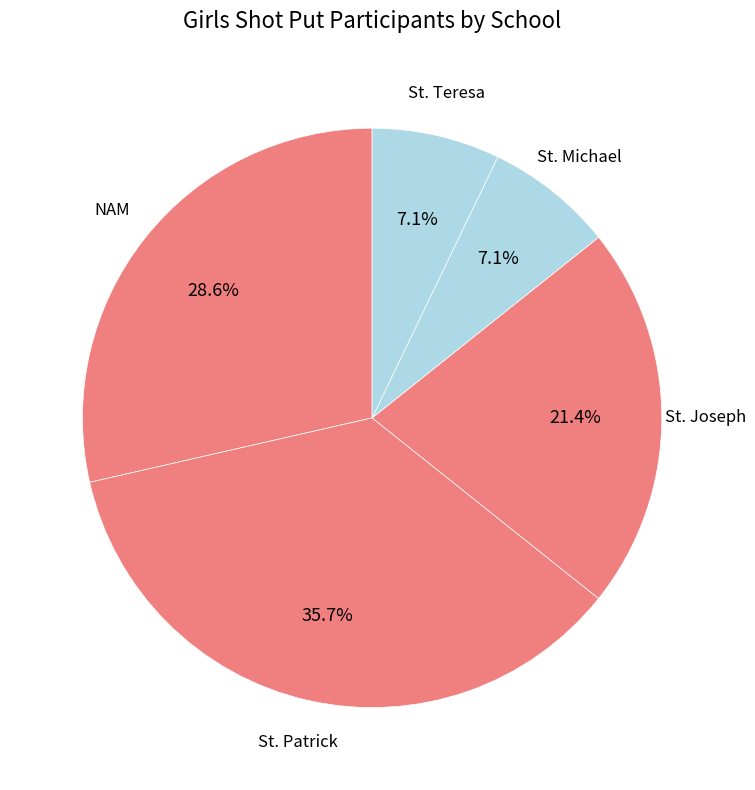

Which slice is the largest?

St. Patrick